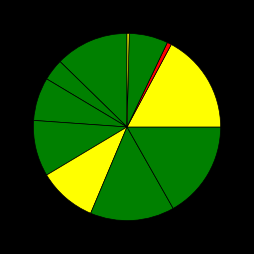

Count the number of slices in the pie.

11